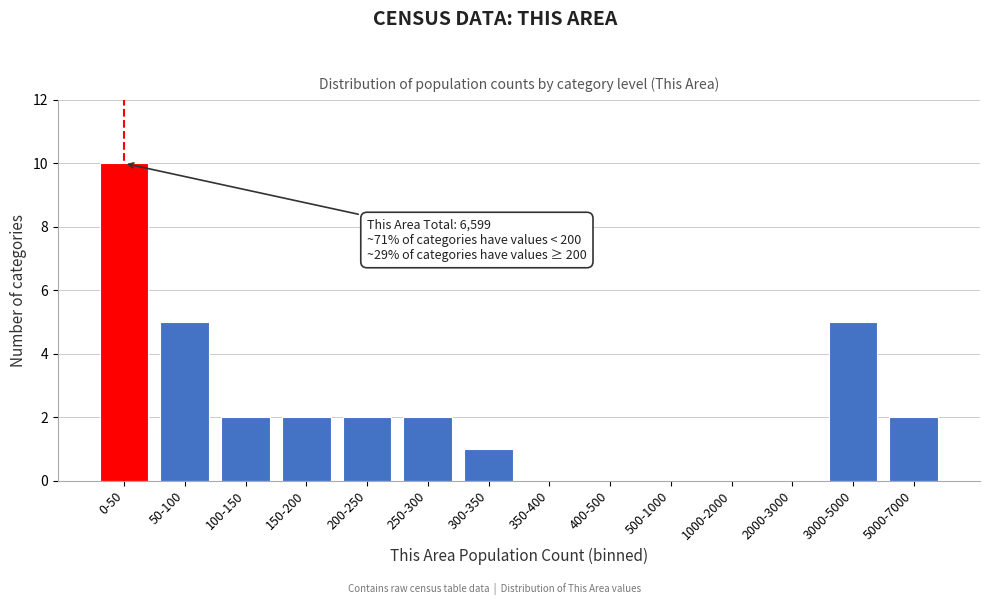

Reading left to right, transcribe all the data shown in this chart.

0-50=10	50-100=5	100-150=2	150-200=2	200-250=2	250-300=2	300-350=1	350-400=0	400-500=0	500-1000=0	1000-2000=0	2000-3000=0	3000-5000=5	5000-7000=2